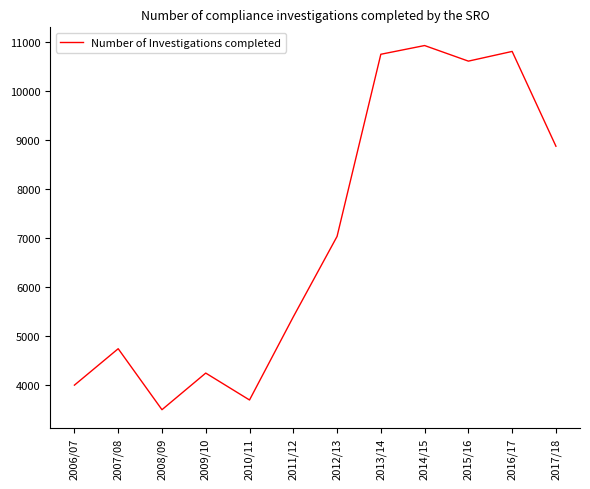

The value at 2014/15 is 10931. True or false?

True